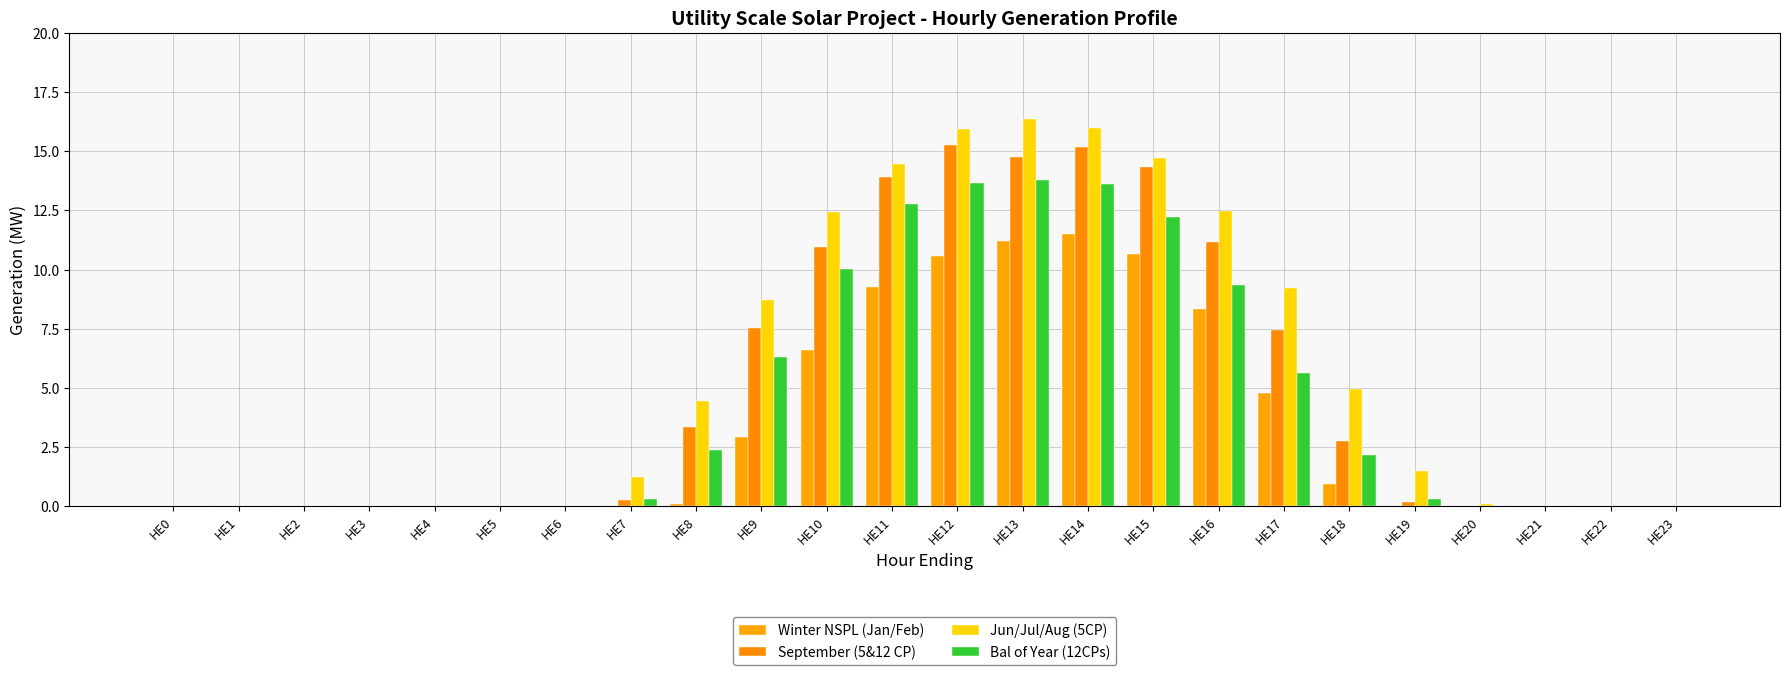

Which category has the highest value in the Winter NSPL (Jan/Feb) series?

HE14